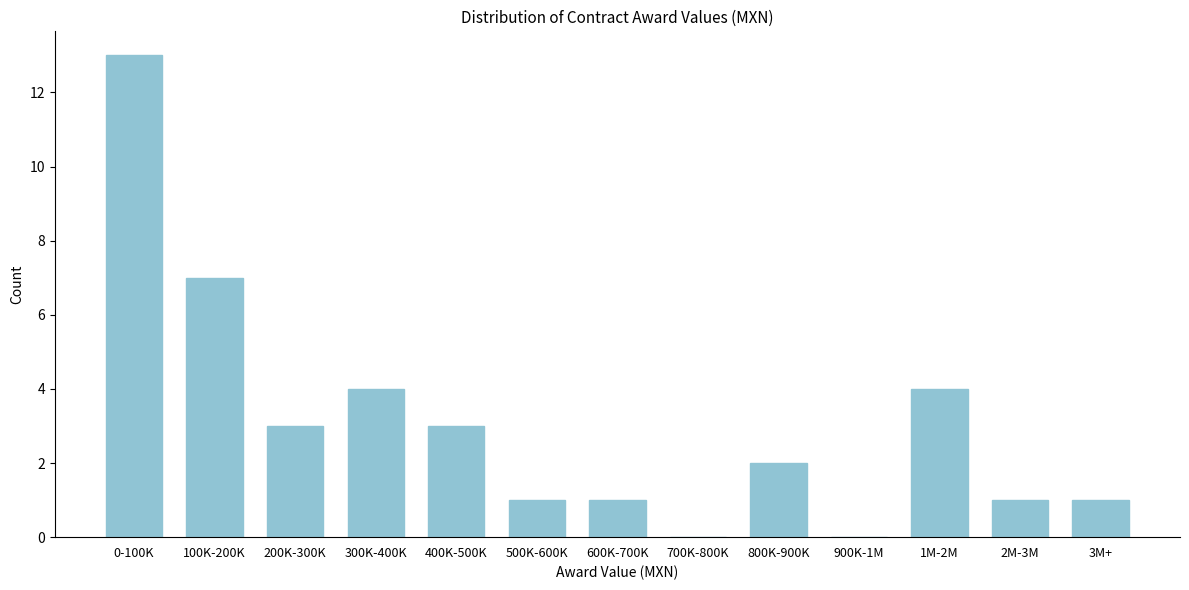

Reading left to right, list all the values displayed in this chart.

0-100K=13	100K-200K=7	200K-300K=3	300K-400K=4	400K-500K=3	500K-600K=1	600K-700K=1	700K-800K=0	800K-900K=2	900K-1M=0	1M-2M=4	2M-3M=1	3M+=1